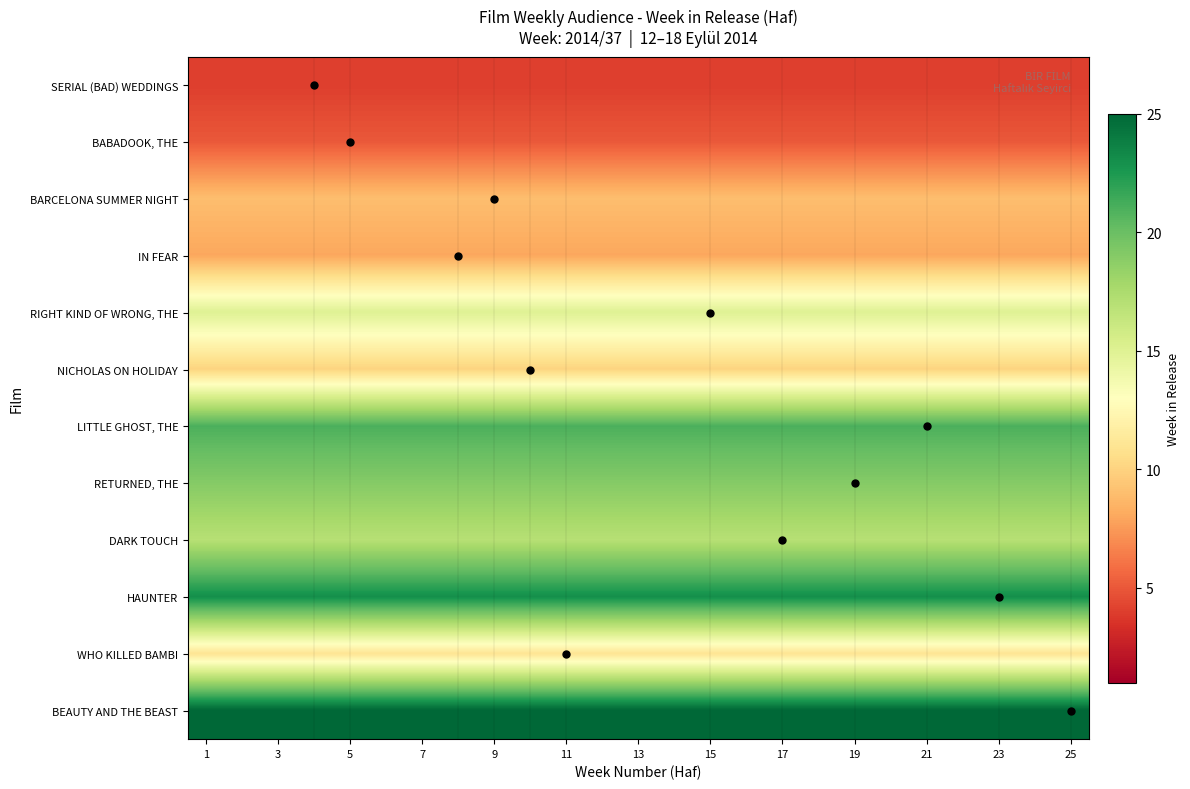

At which category is the sum across all series the highest?

1